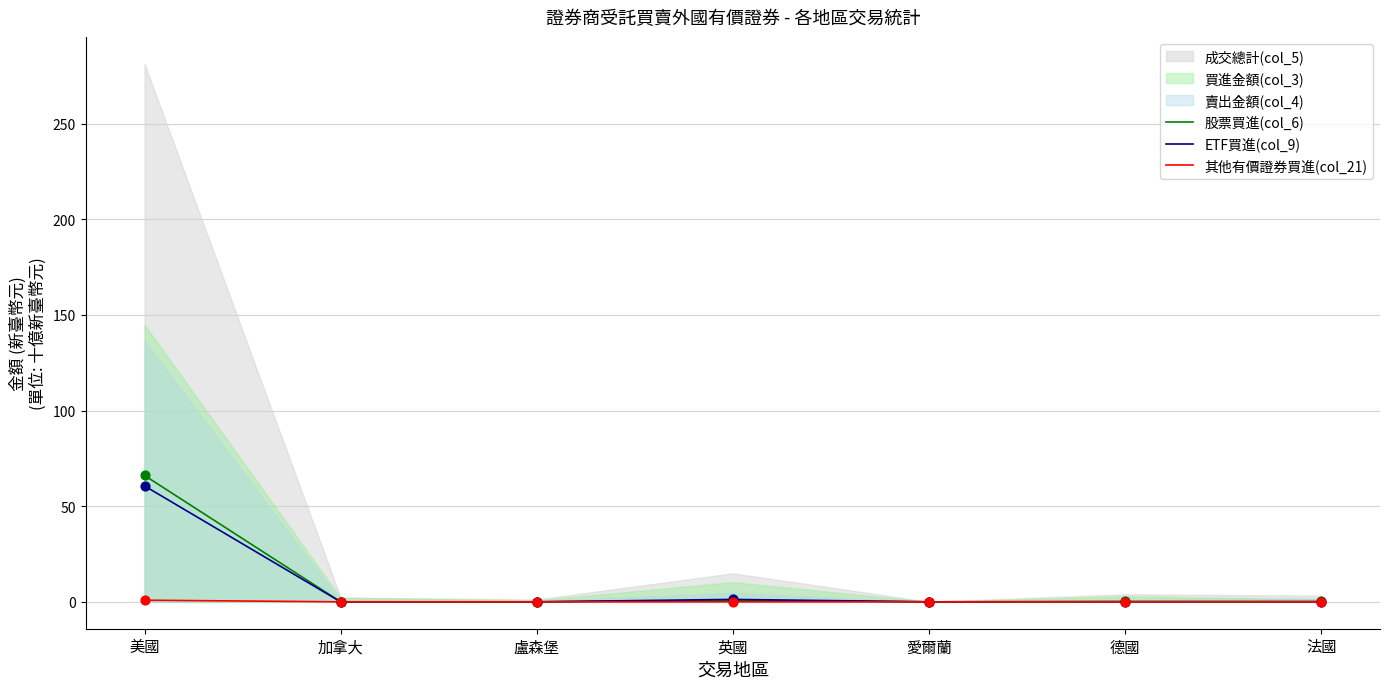

The 股票買進(col_6) series shows 28.5 at 美國. True or false?

False